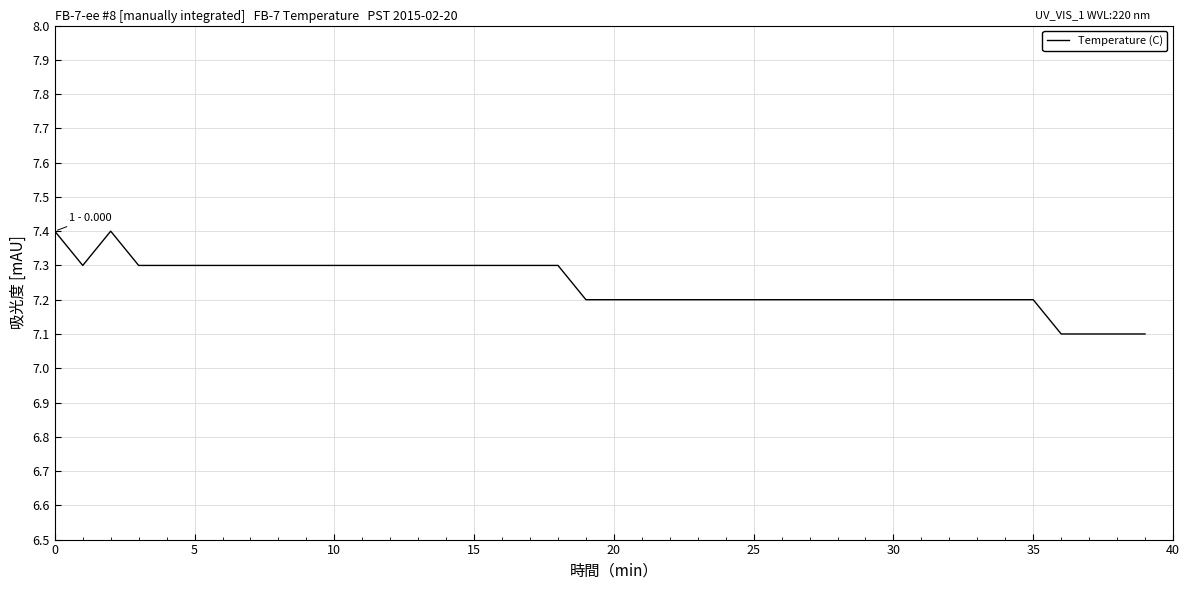

What is the smallest value displayed?

7.1